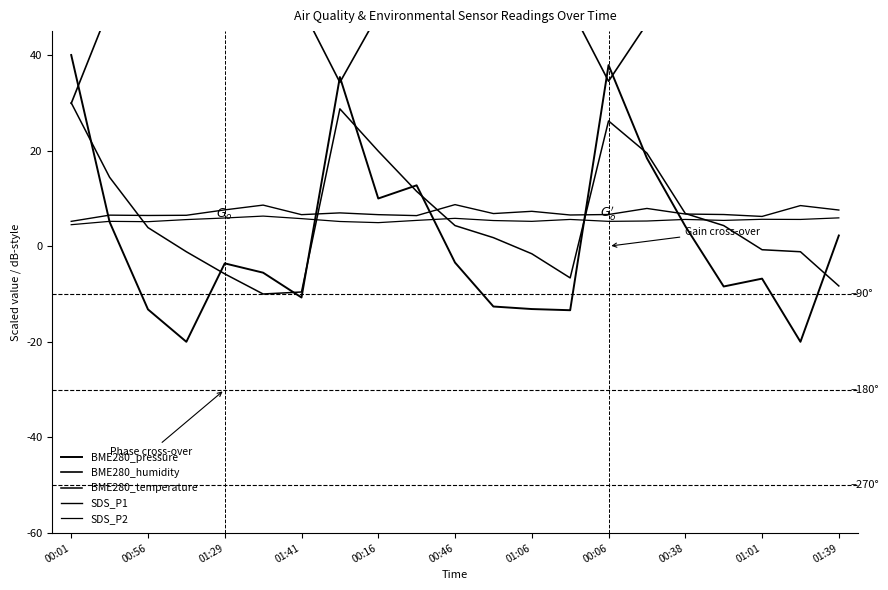

Which label corresponds to the largest value in the chart?

00:56